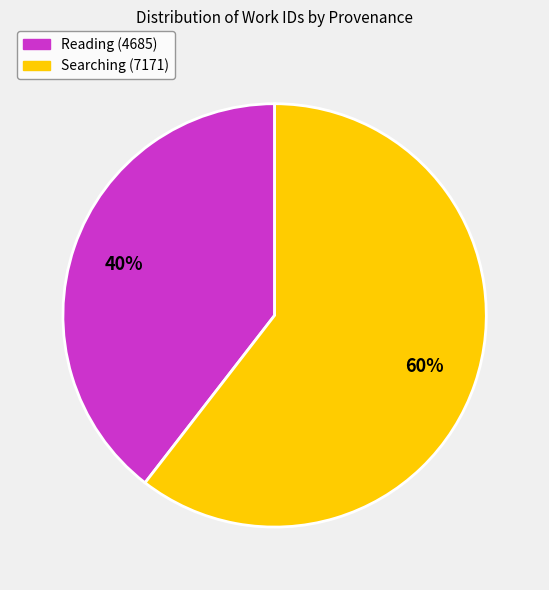

Rank the categories by value from lowest to highest.

Reading (4685), Searching (7171)